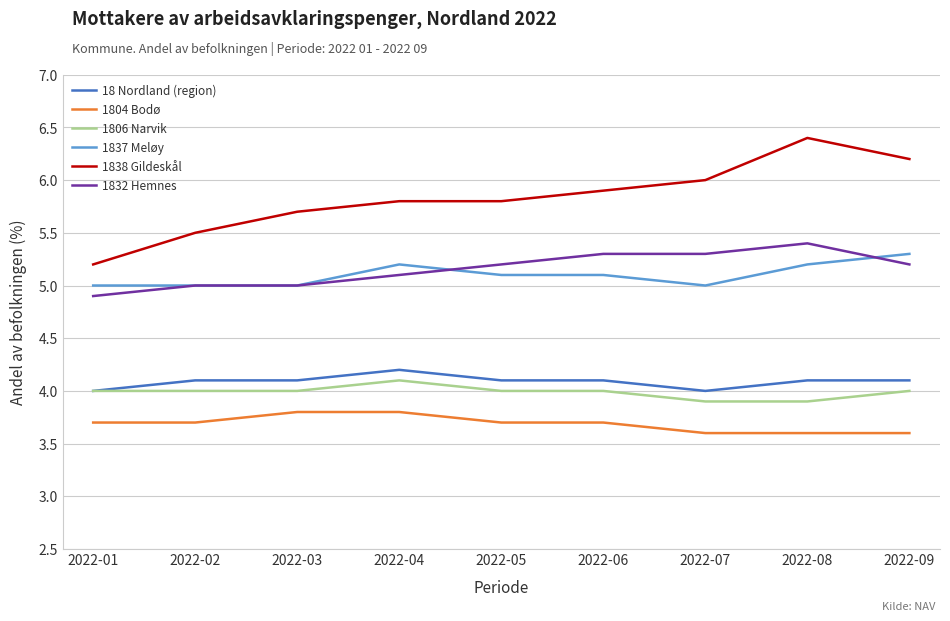

What is the total value across all series at 2022-05?

27.9